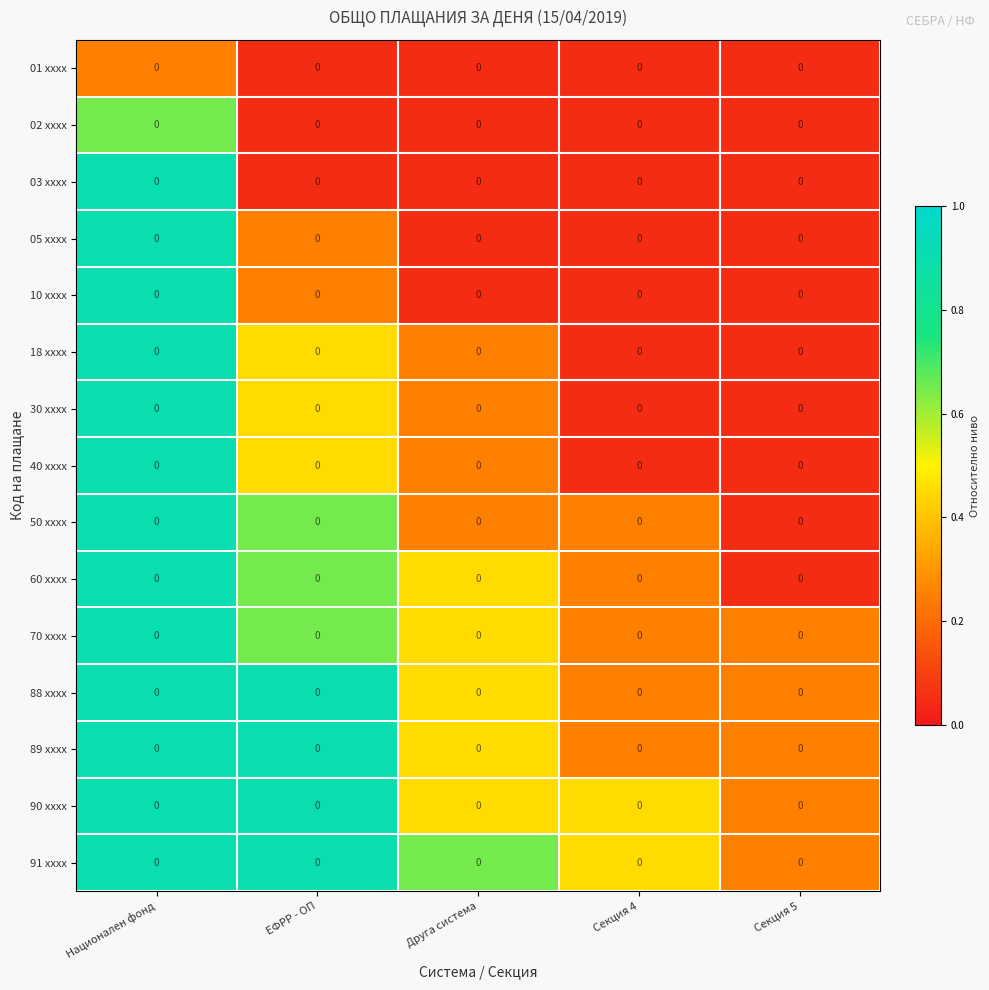

What is the difference between the 03 xxxx values at Национален фонд and Секция 4?

0.8